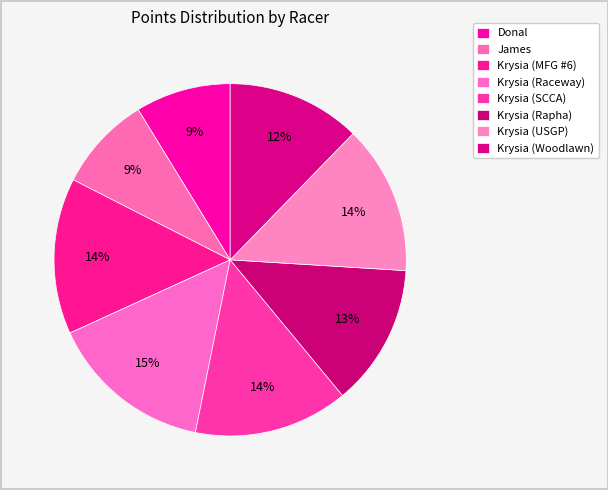

The Krysia (Raceway) slice represents 15% of the pie. True or false?

True